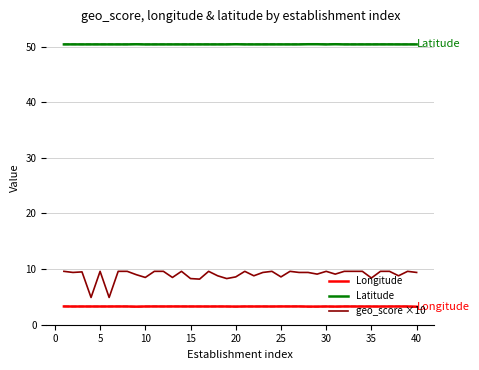

Rank the series by their maximum value, from highest to lowest.

Latitude, geo_score ×10, Longitude